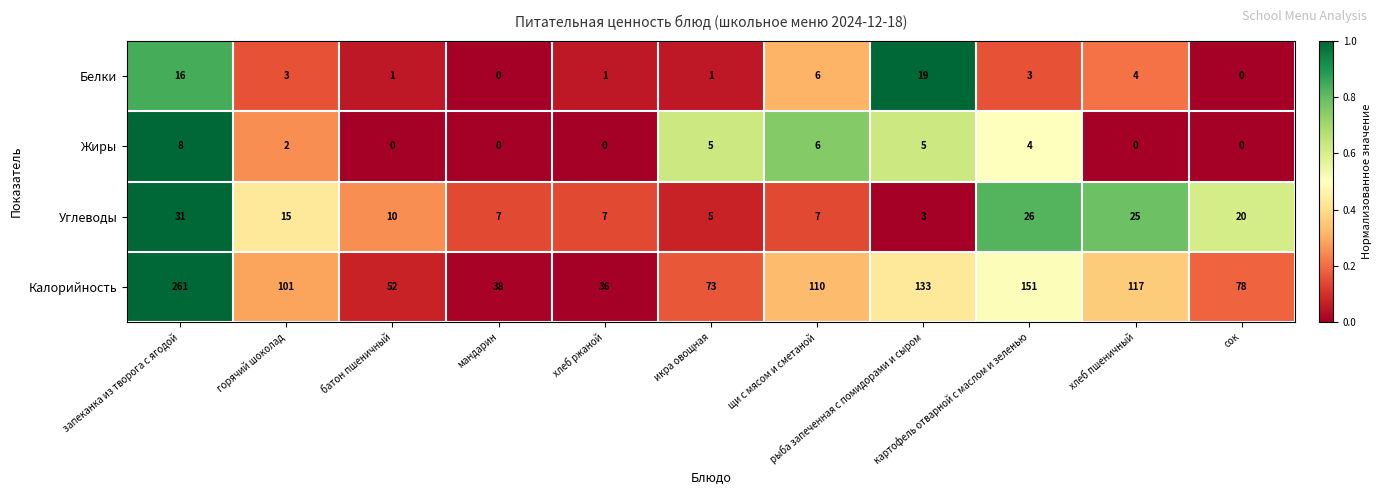

Which series has the largest total across all categories?

Калорийность